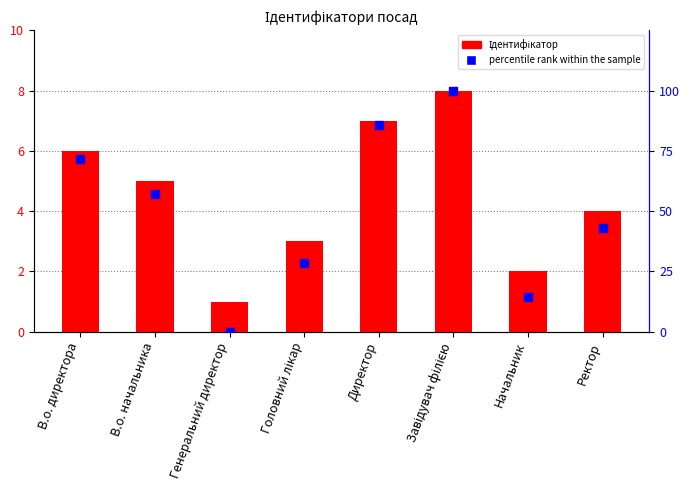

At how many categories does at least one series exceed 74?

2